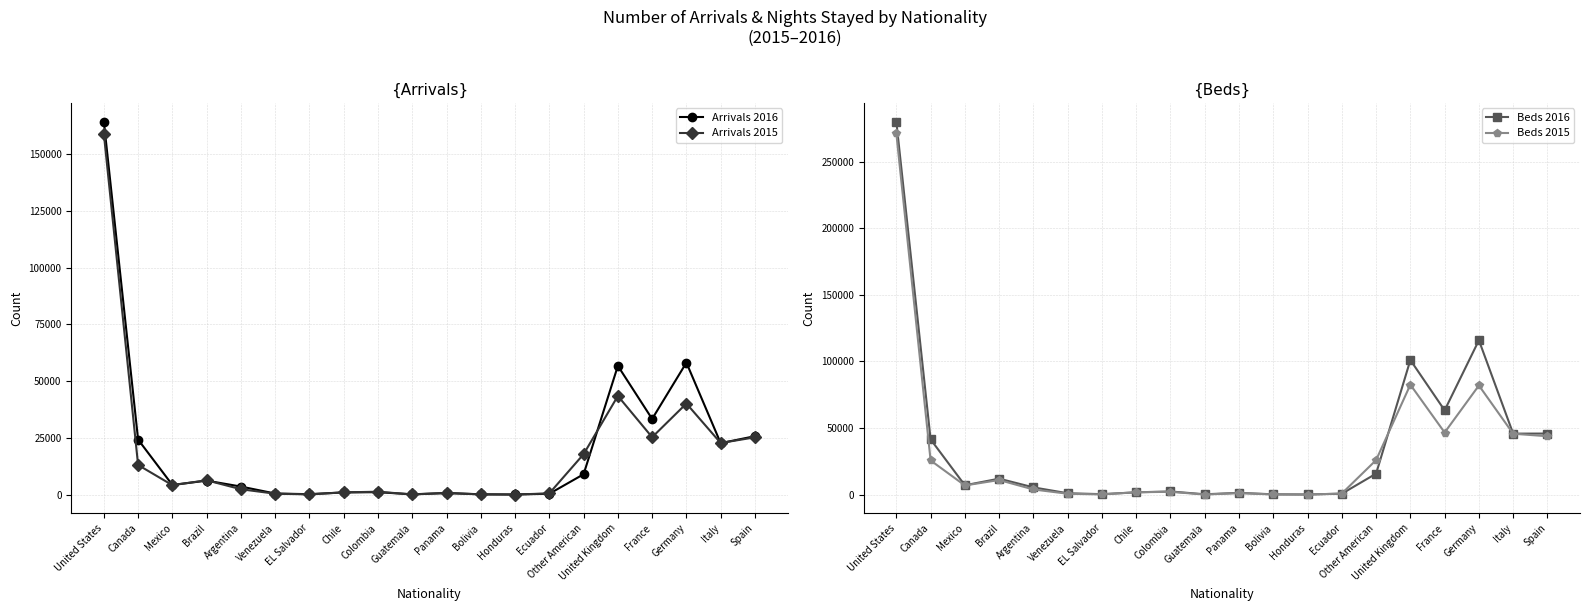

How many lines are shown in the chart?

4